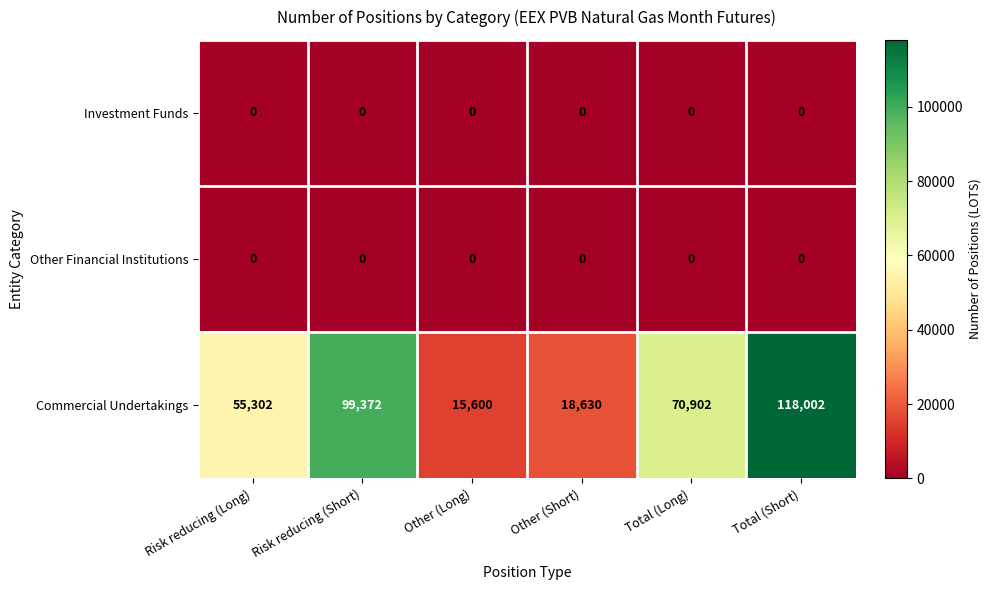

Which series has the widest spread of values?

Commercial Undertakings